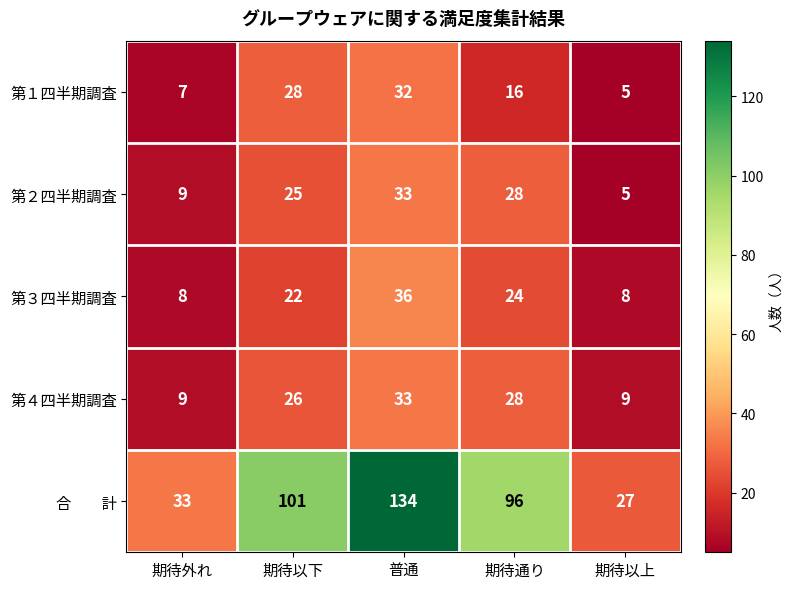

What is the difference between the highest and lowest values at 普通?

102